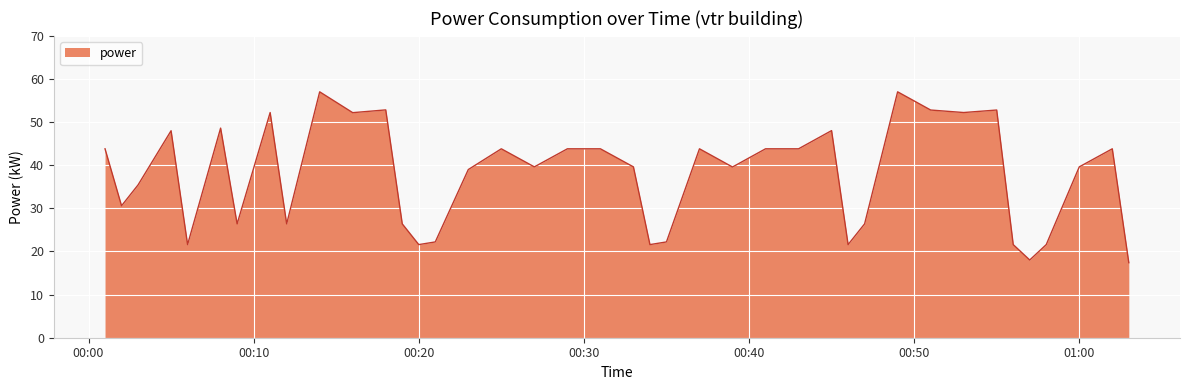

What is the difference between the maximum and minimum values?

39.6